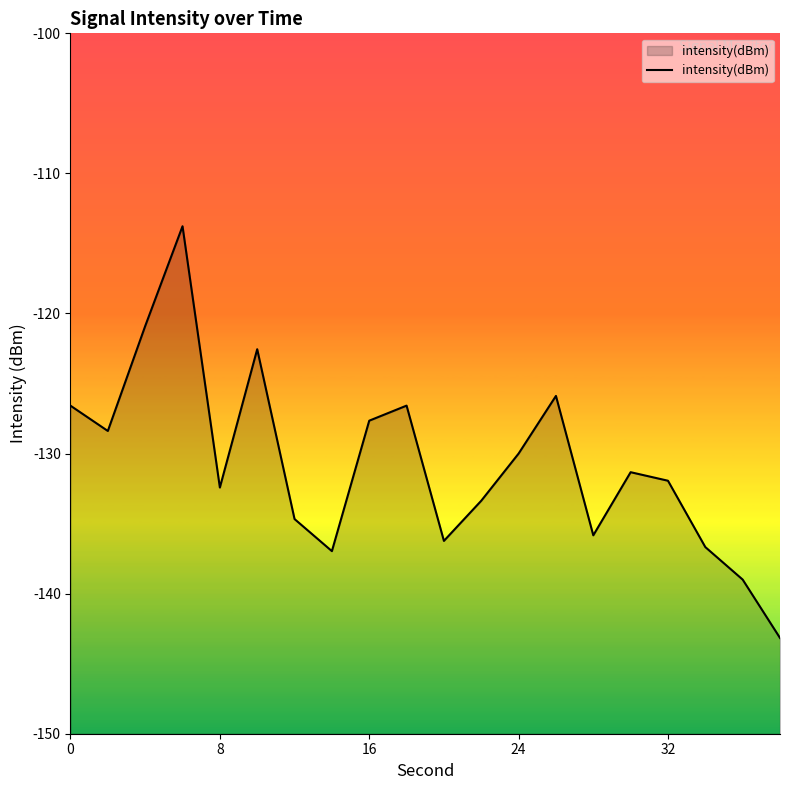

Reading left to right, transcribe all the data shown in this chart.

-126.6	-128.4	-120.9	-113.8	-132.4	-122.6	-134.7	-137.0	-127.7	-126.6	-136.2	-133.4	-130.0	-125.9	-135.8	-131.3	-131.9	-136.7	-139.0	-143.2